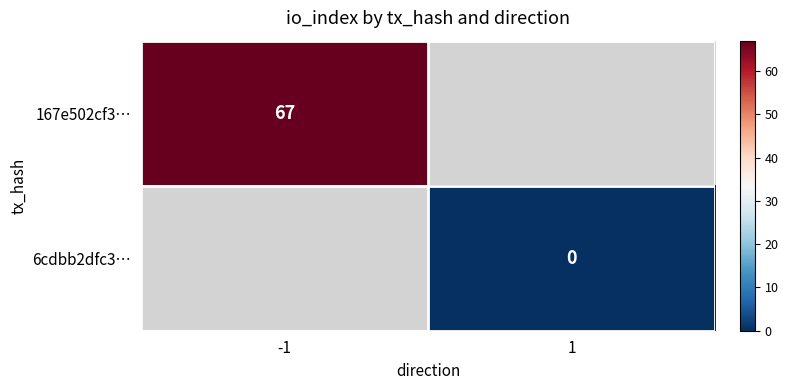

The value of 167e502cf3… at -1 is 67. True or false?

True